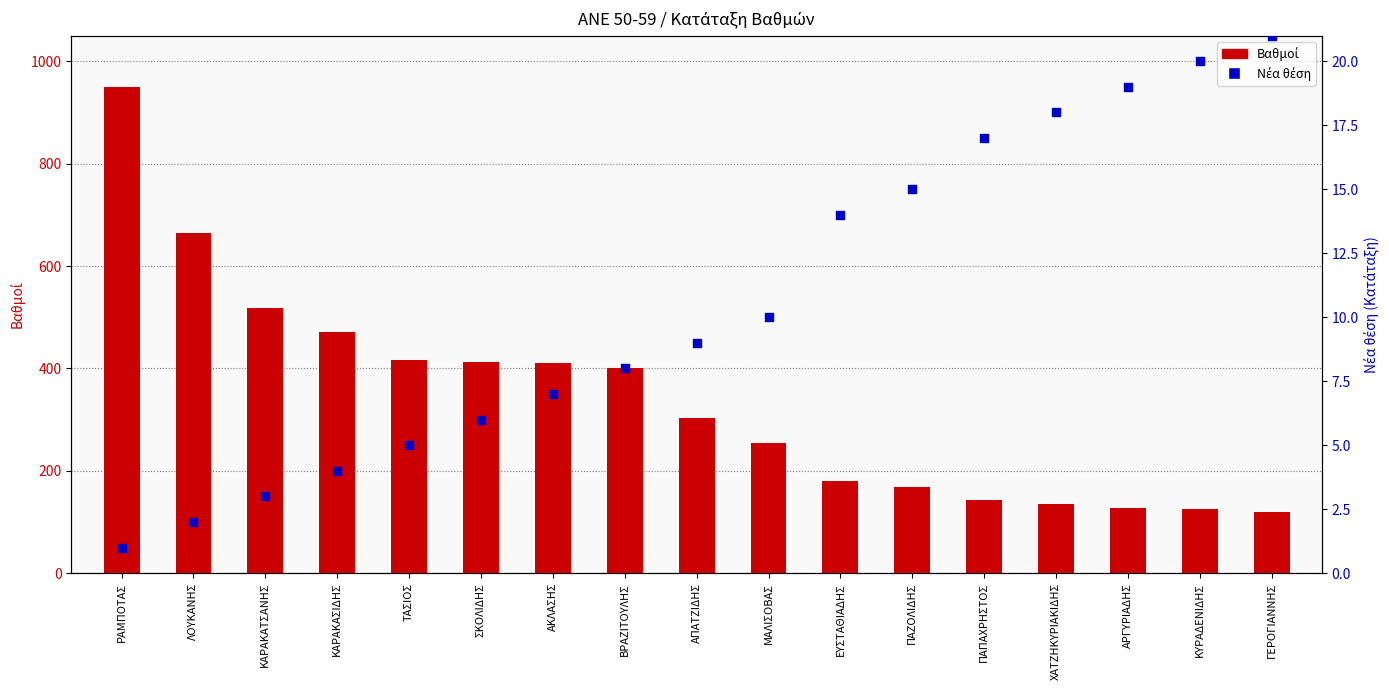

At which category is the sum across all series the highest?

ΡΑΜΠΟΤΑΣ